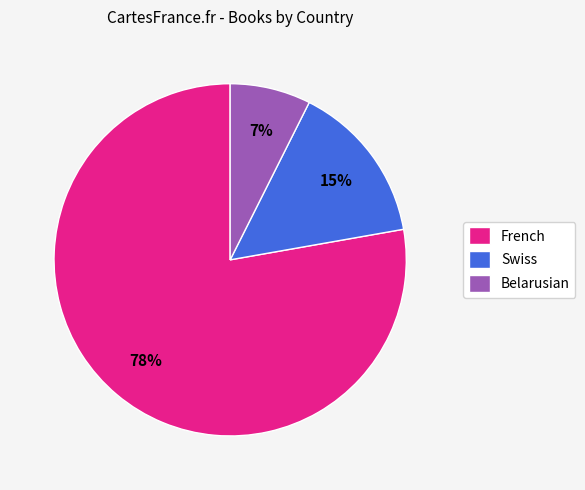

True or false: Belarusian accounts for 2% of the total.

False